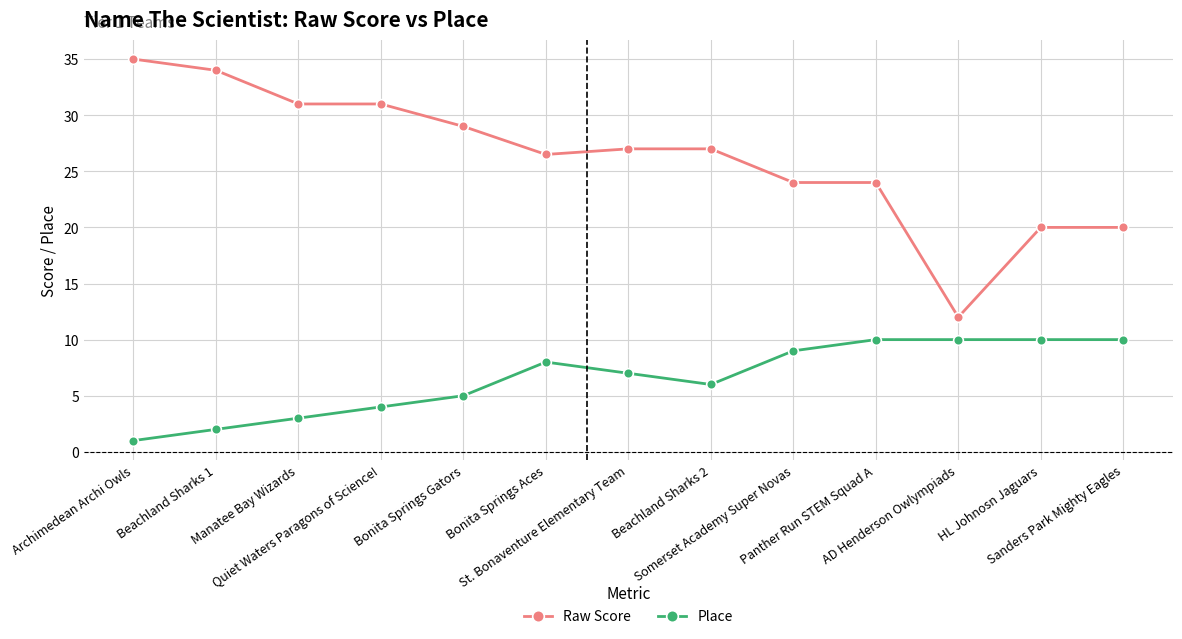

True or false: Raw Score and Place cross at least once.

False